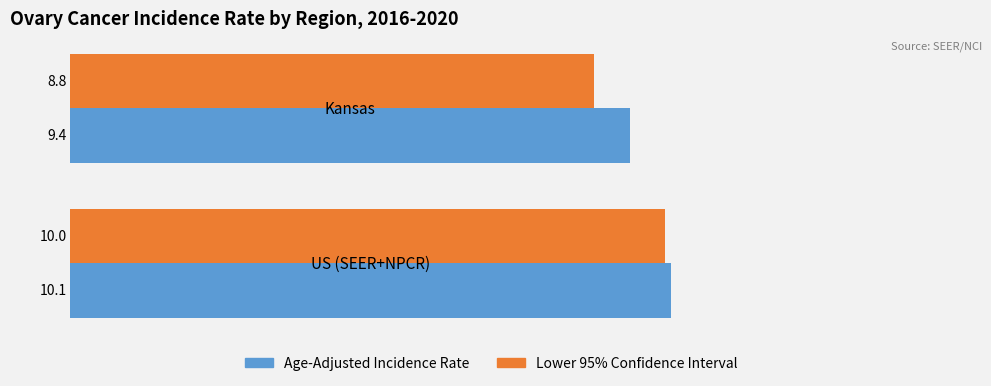

Rank the series by their maximum value, from lowest to highest.

Lower 95% Confidence Interval, Age-Adjusted Incidence Rate